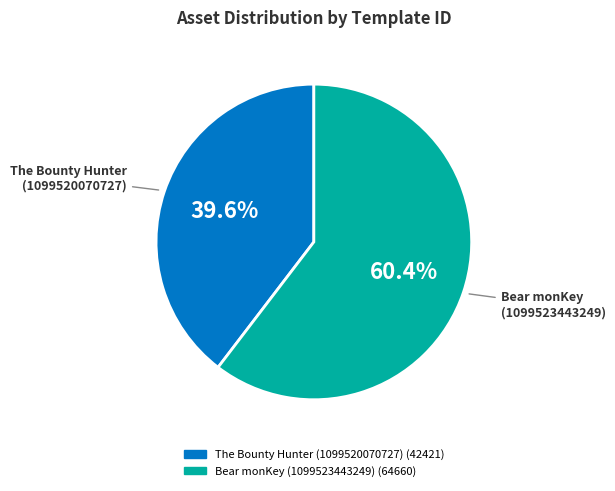

Which slice is the largest?

Bear monKey (1099523443249)